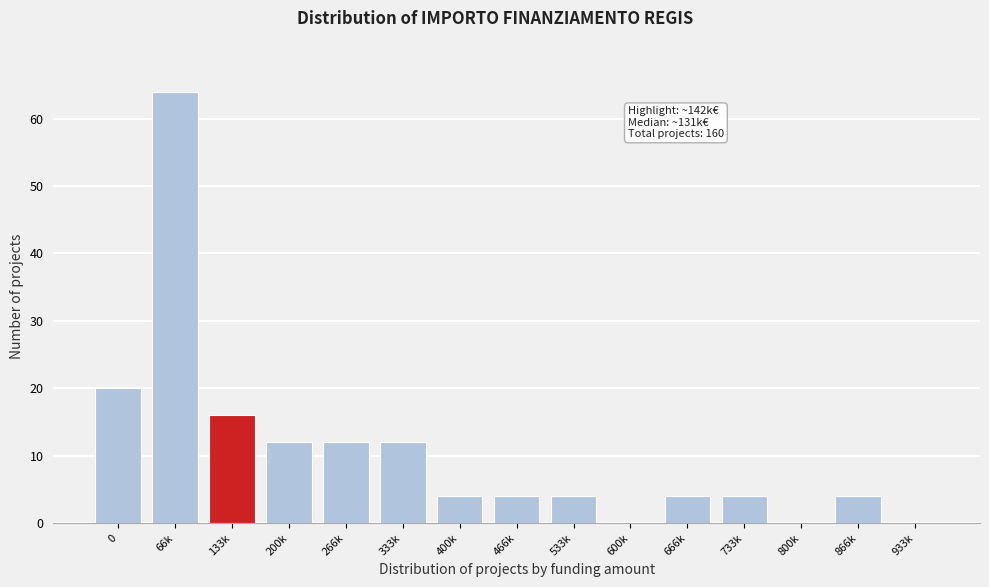

Reading left to right, extract all data points from this chart.

0=20	66k=64	133k=16	200k=12	266k=12	333k=12	400k=4	466k=4	533k=4	600k=0	666k=4	733k=4	800k=0	866k=4	933k=0